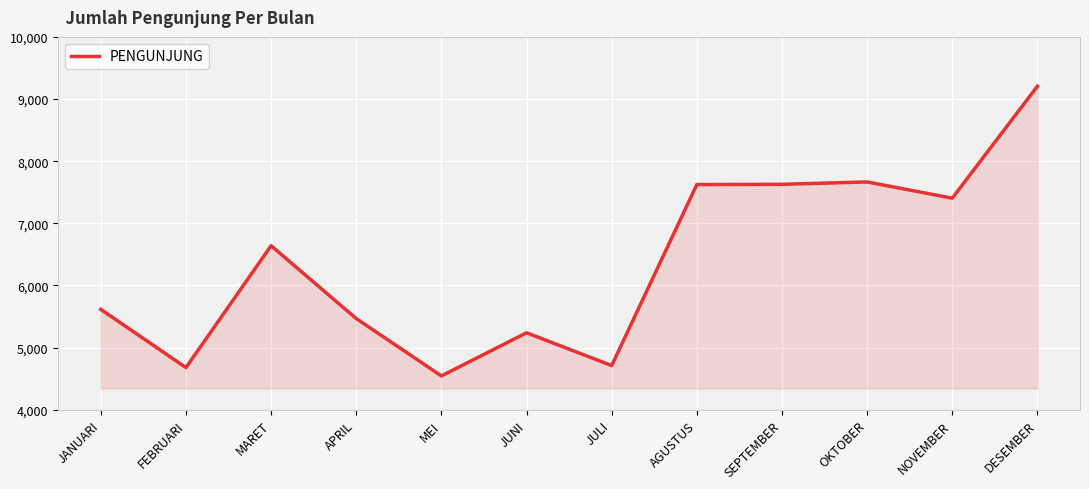

Count the number of data series in this chart.

1